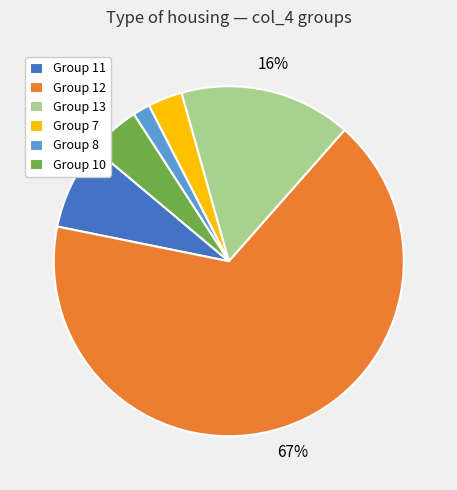

Between Group 13 and Group 11, which is larger?

Group 13